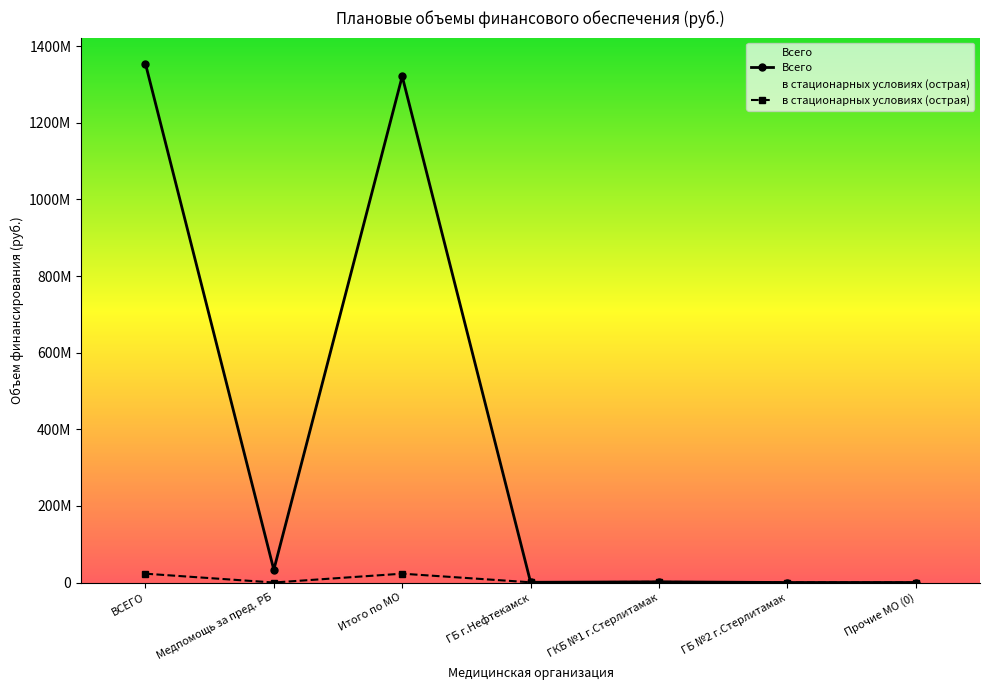

Which series has the largest range (max minus min)?

Всего